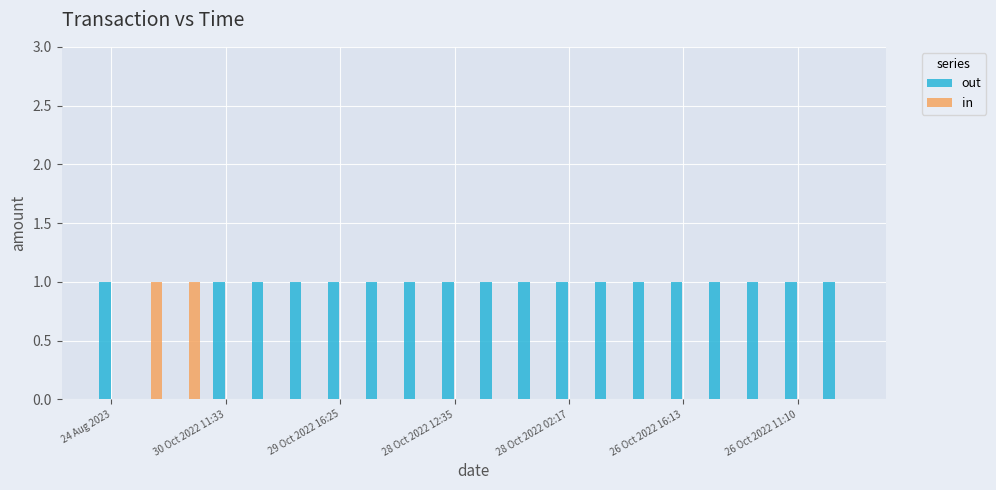

What is the maximum value shown in the chart?

1